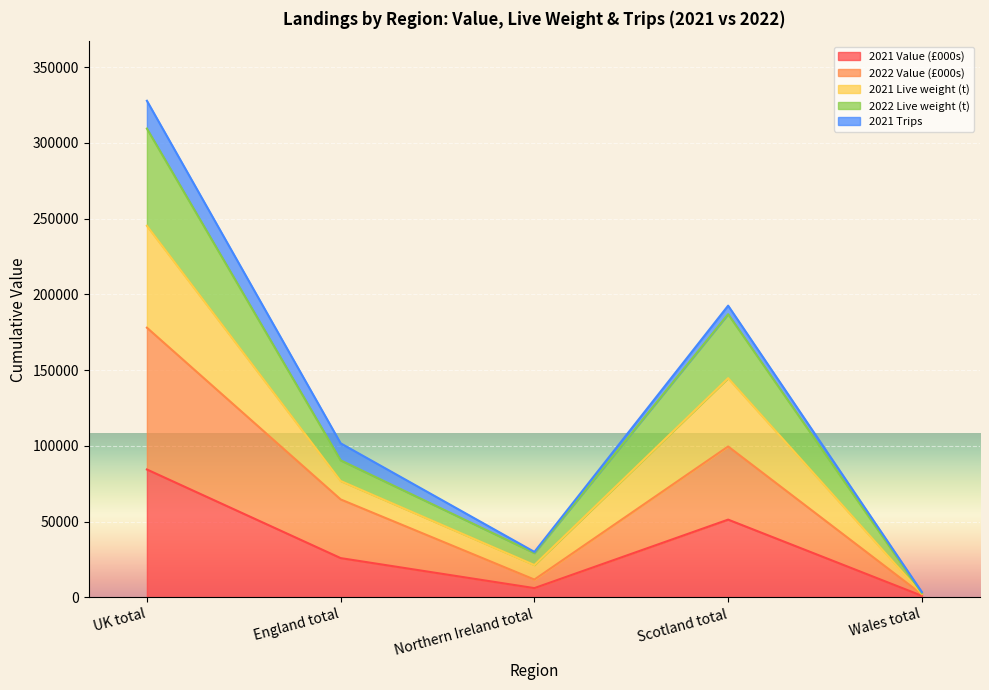

List the labels in order of 2021 Live weight (t) value, largest first.

UK total, Scotland total, England total, Northern Ireland total, Wales total